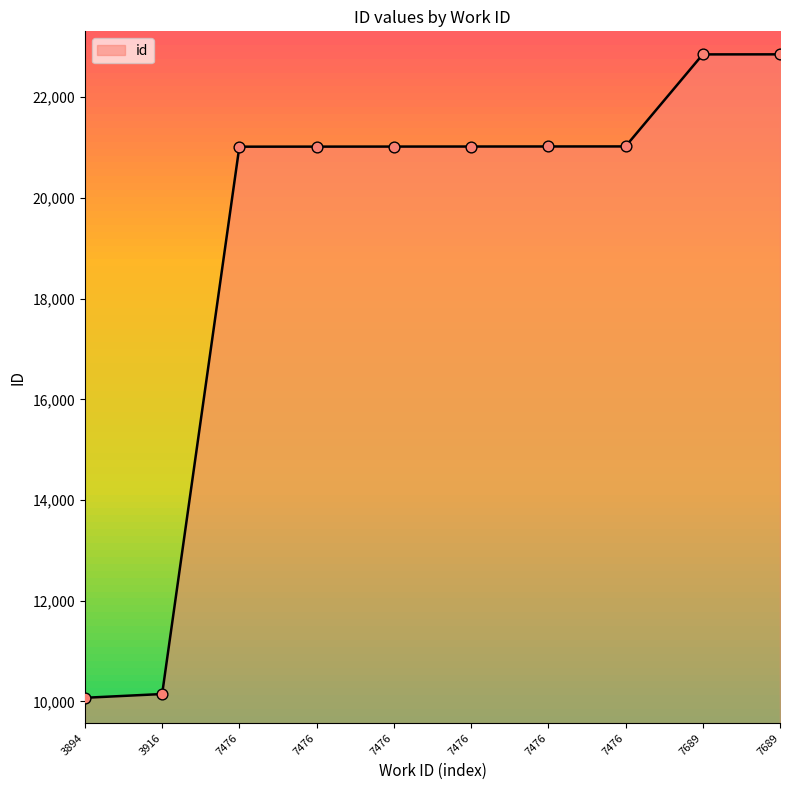

What is the change in value from 7476 to 7476?

+1